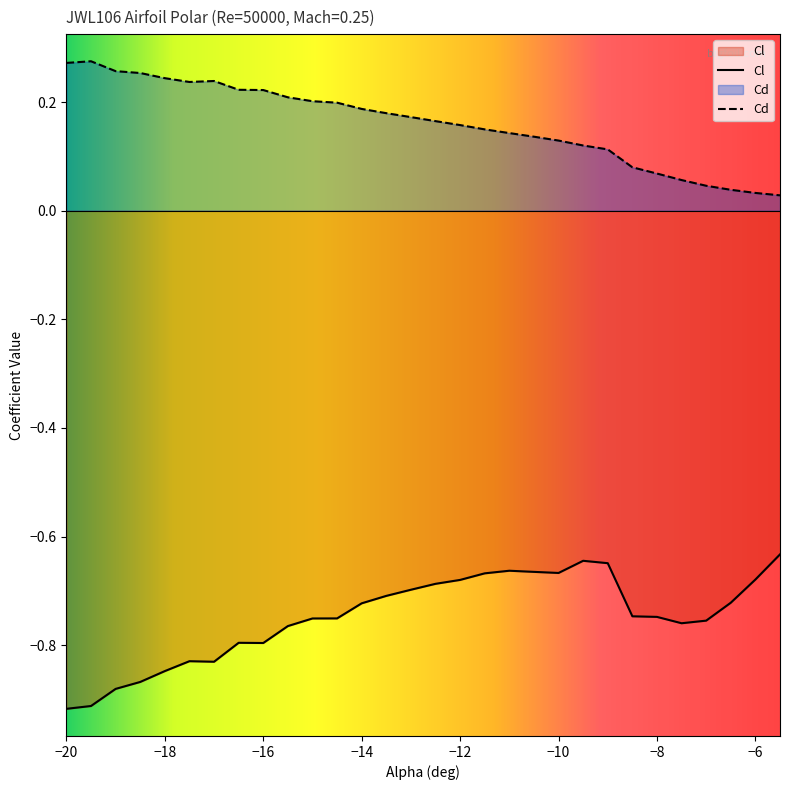

Rank the series by their maximum value, from highest to lowest.

Cd, Cl